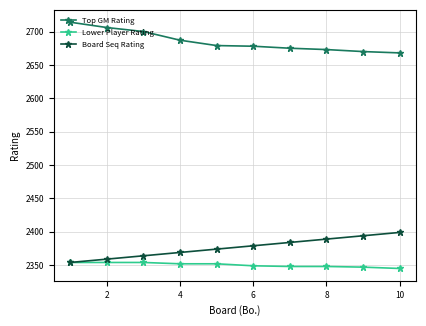

What is the lowest value of the Lower Player Rating series?

2345